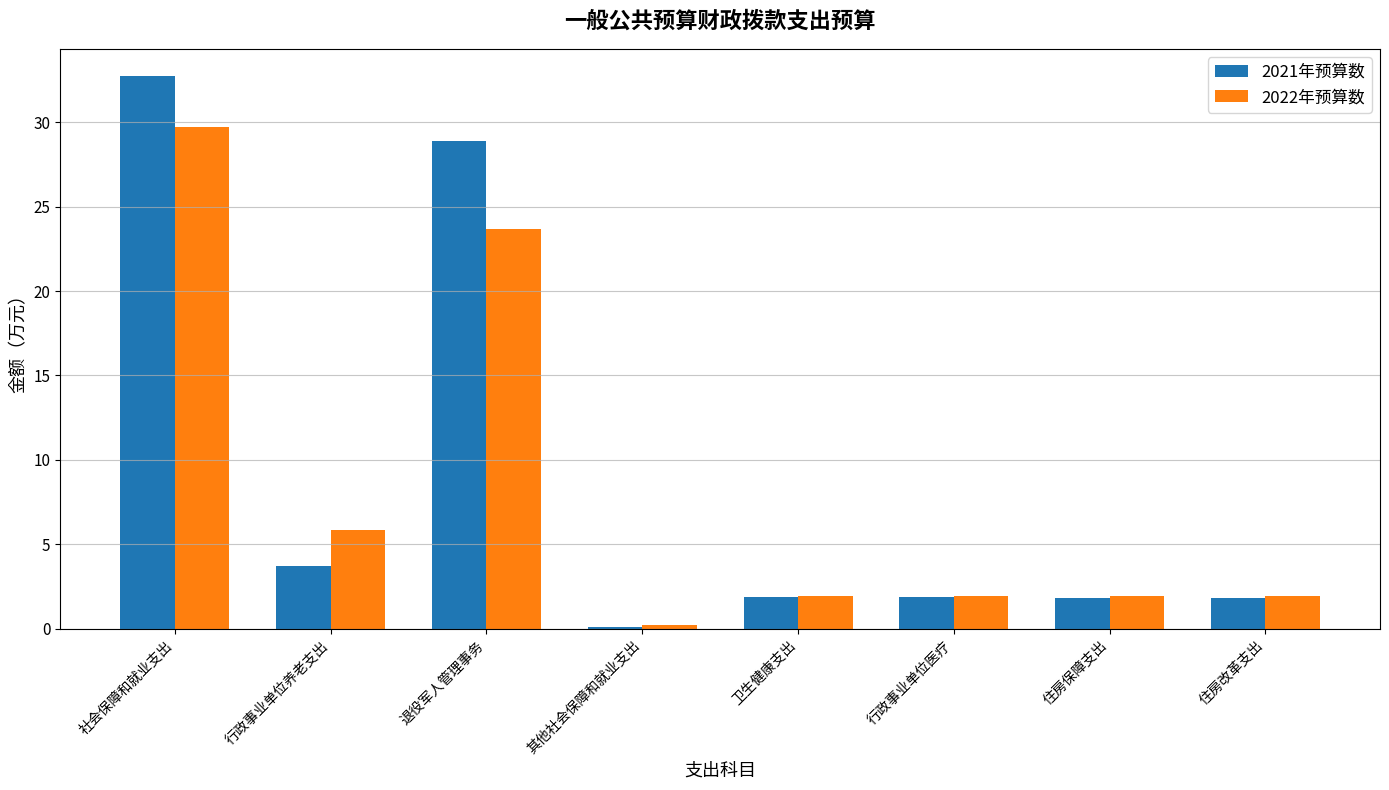

What is the value of the 2021年预算数 bar at the 2nd from the left?

3.7